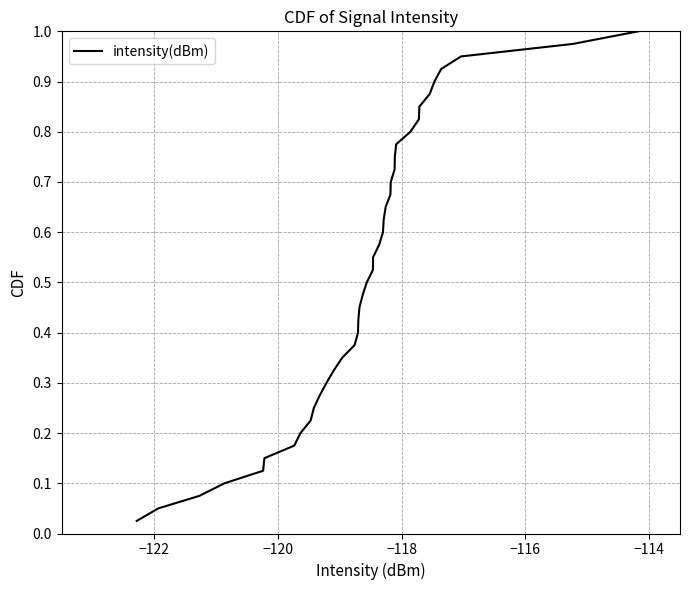

Does the chart display data point markers on the line(s)?

No